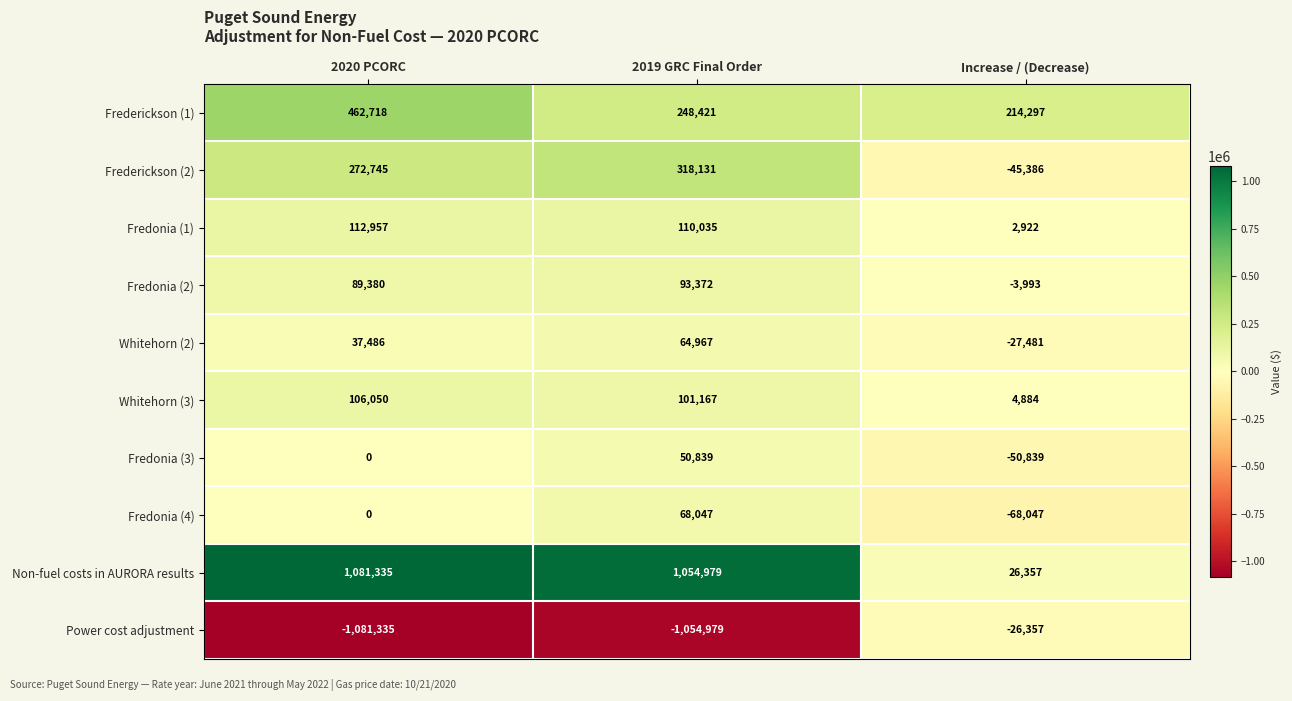

What is the difference between the maximum and minimum values in the Fredonia (4) series?

136094